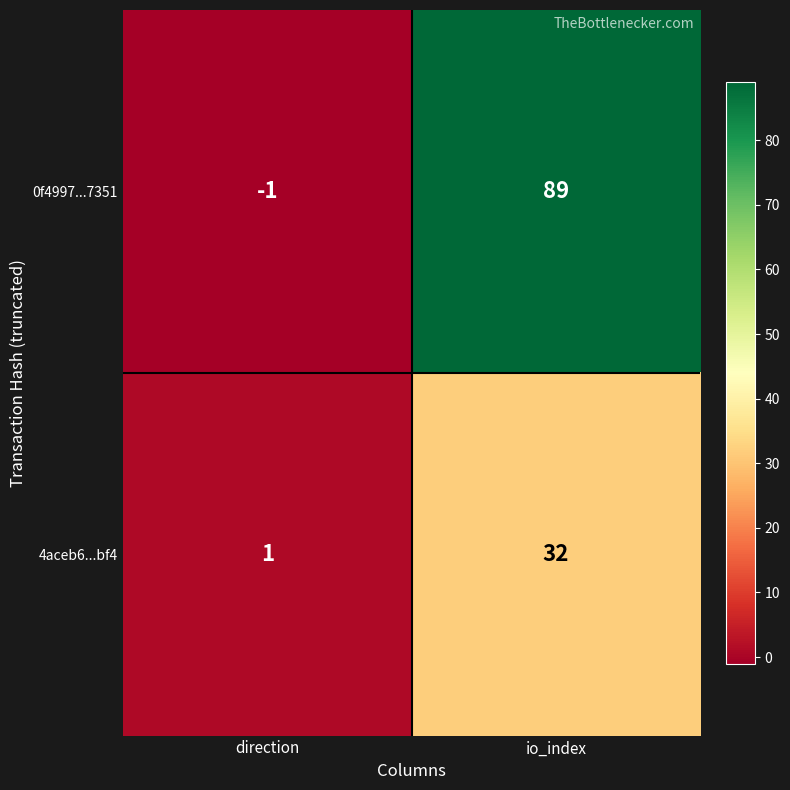

Which series has the largest total across all categories?

0f4997...7351